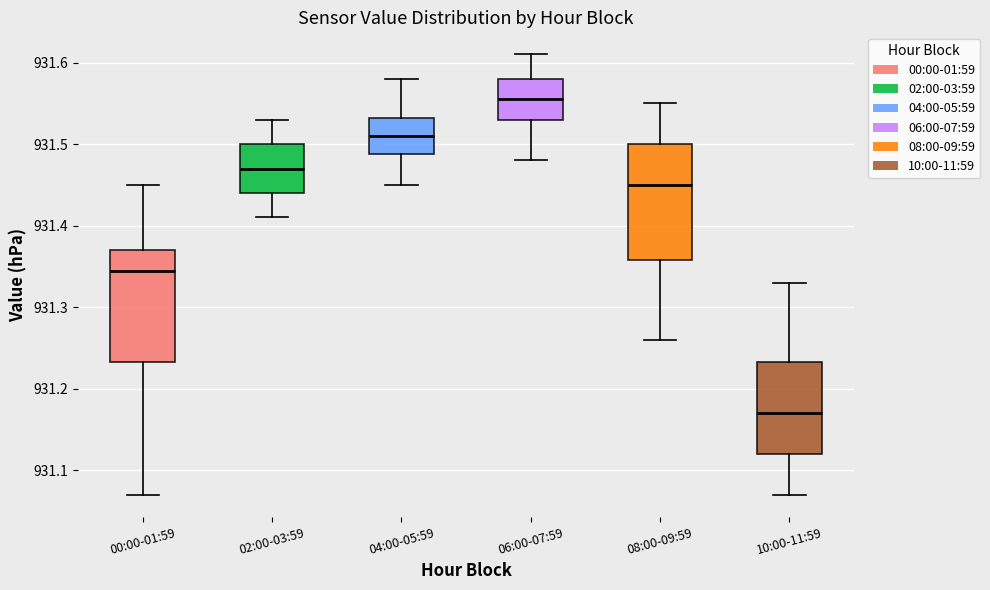

Reading left to right, read every box against the y-axis: the position of its median line, the range the box covers, and the ends of its whiskers. The values are not printed on the chart, so give them approximately, as read against the axis.

00:00-01:59: median 931.35, box 931.23 to 931.37, whiskers 931.07 to 931.45
02:00-03:59: median 931.47, box 931.44 to 931.50, whiskers 931.41 to 931.53
04:00-05:59: median 931.51, box 931.49 to 931.53, whiskers 931.45 to 931.58
06:00-07:59: median 931.56, box 931.53 to 931.58, whiskers 931.48 to 931.61
08:00-09:59: median 931.45, box 931.36 to 931.50, whiskers 931.26 to 931.55
10:00-11:59: median 931.17, box 931.12 to 931.23, whiskers 931.07 to 931.33